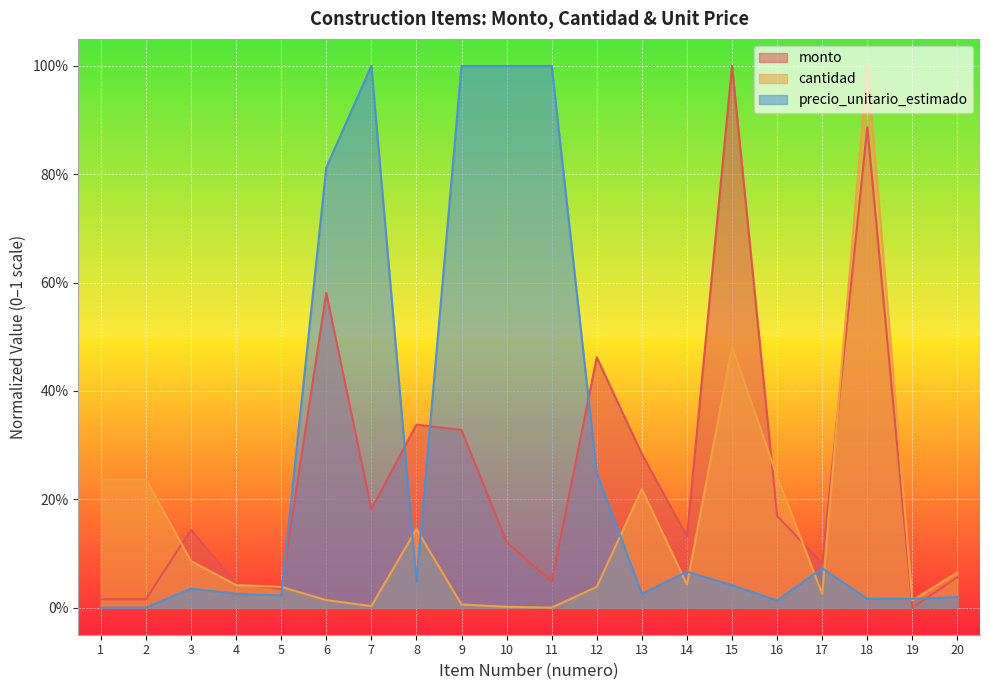

Does the chart display data point markers on the line(s)?

No